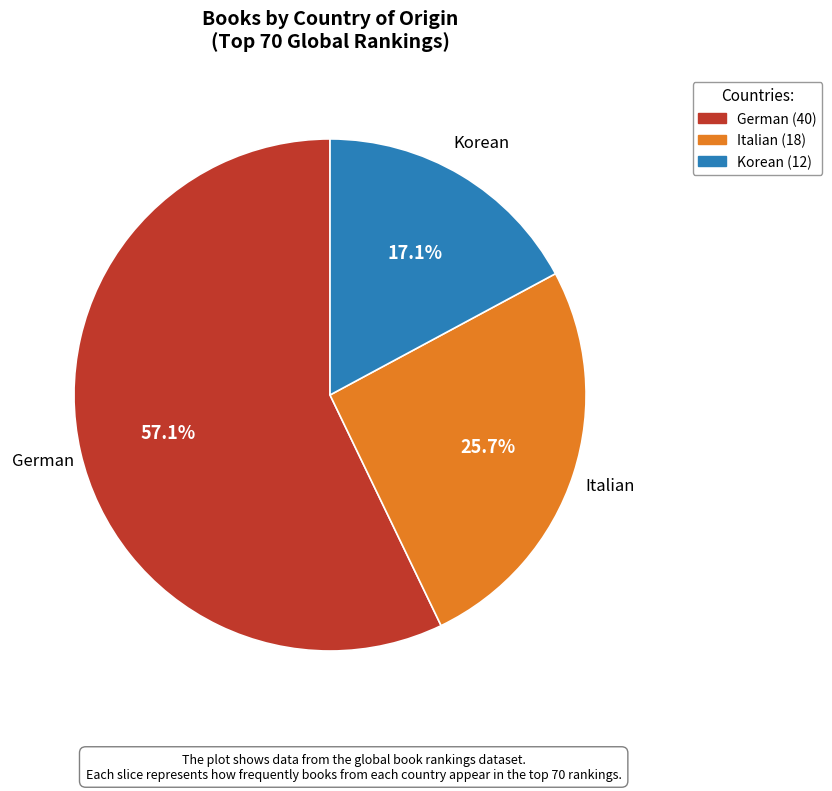

Rank the categories by value from lowest to highest.

Korean, Italian, German